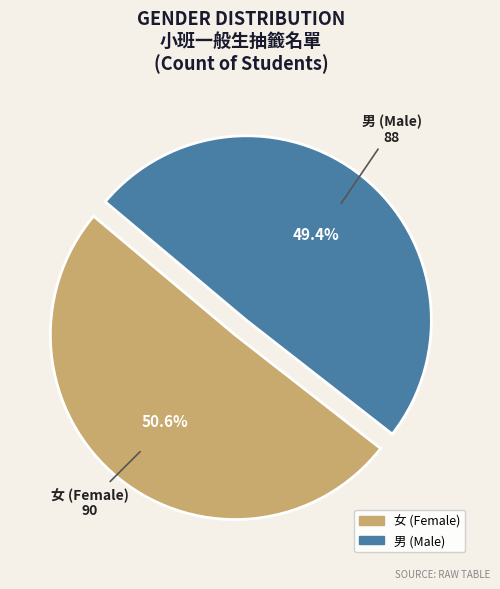

Between 女 and 男, which is larger?

女